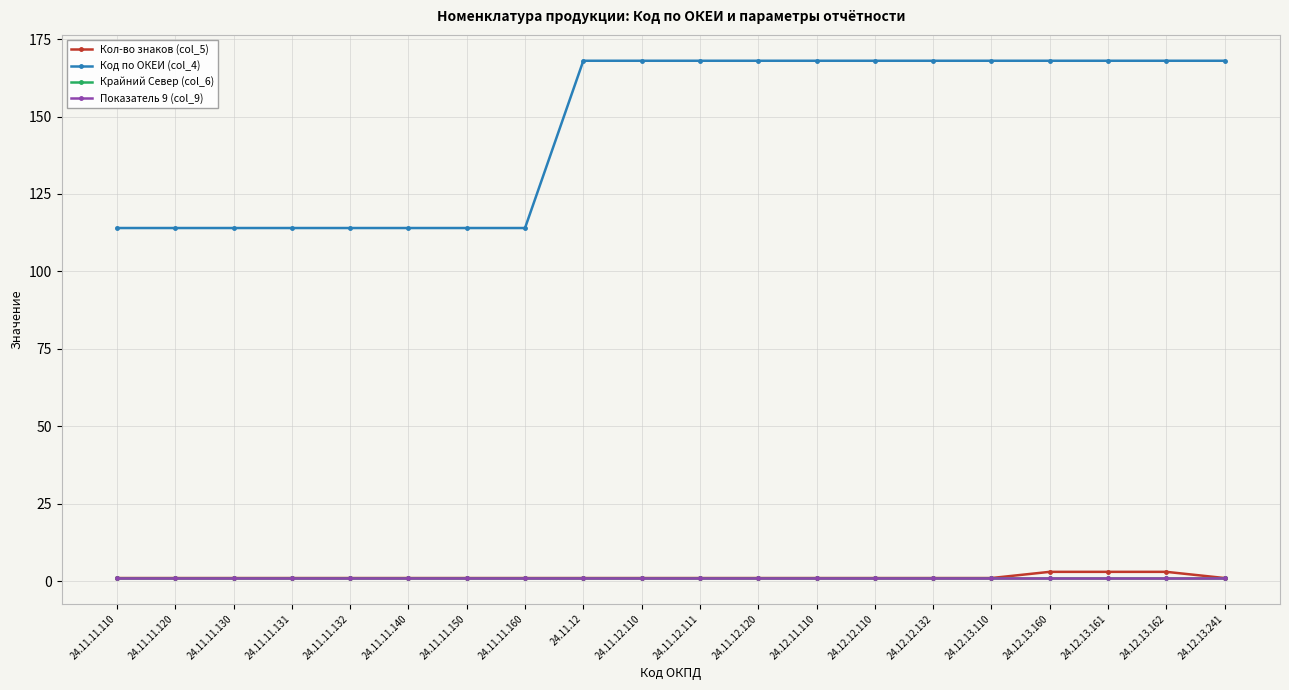

What is the spread (max minus min) of values at 24.12.13.162?

167